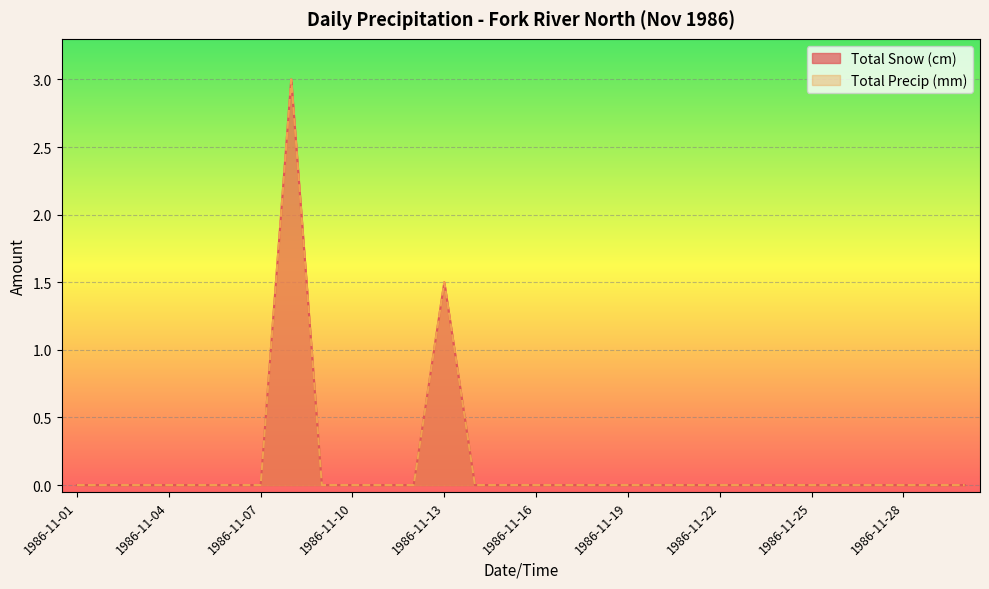

What are all the series names shown in the legend?

Total Snow (cm), Total Precip (mm)